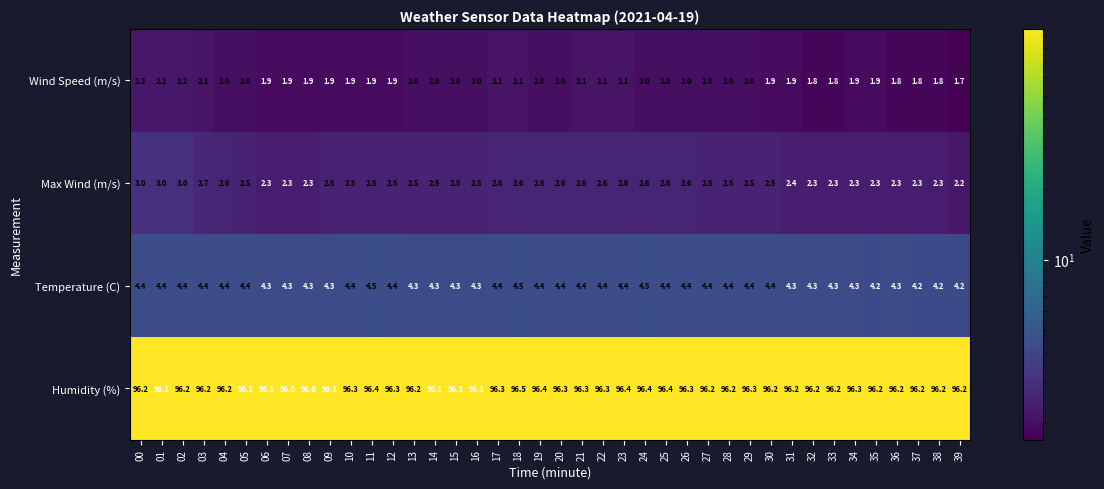

What is the sum of all Humidity (%) values?

3849.1